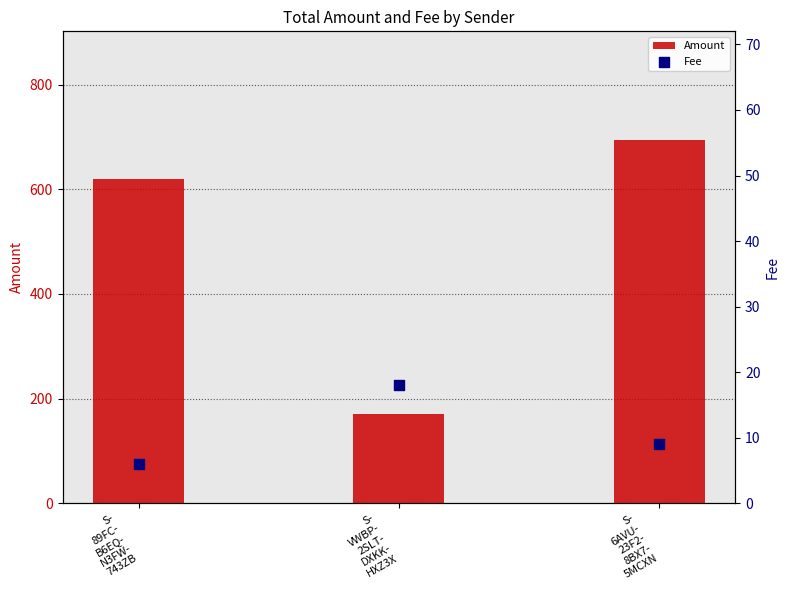

Which series reaches the maximum Y coordinate?

Amount